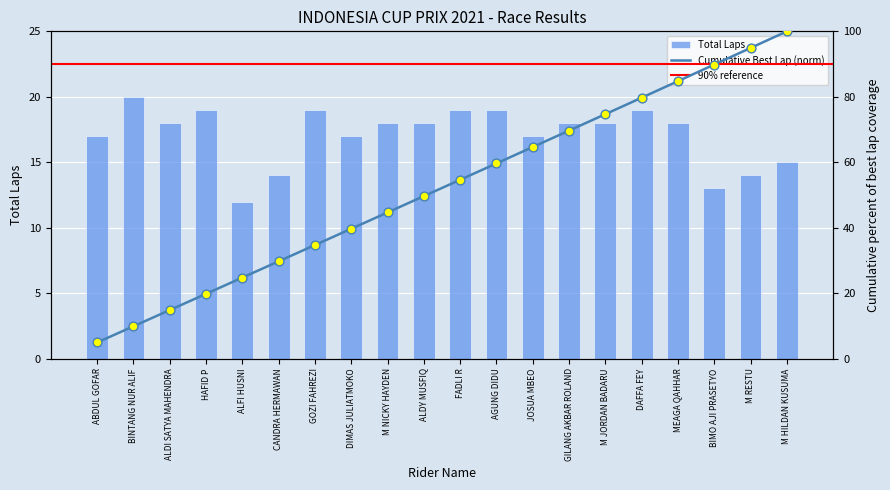

What is the change in value from ALFI HUSNI to CANDRA HERMAWAN?

+2